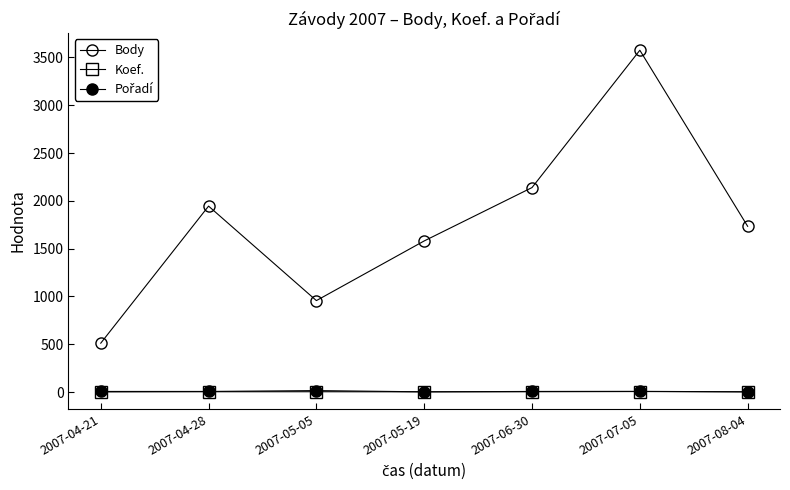

What position from the right is 2007-05-05?

5